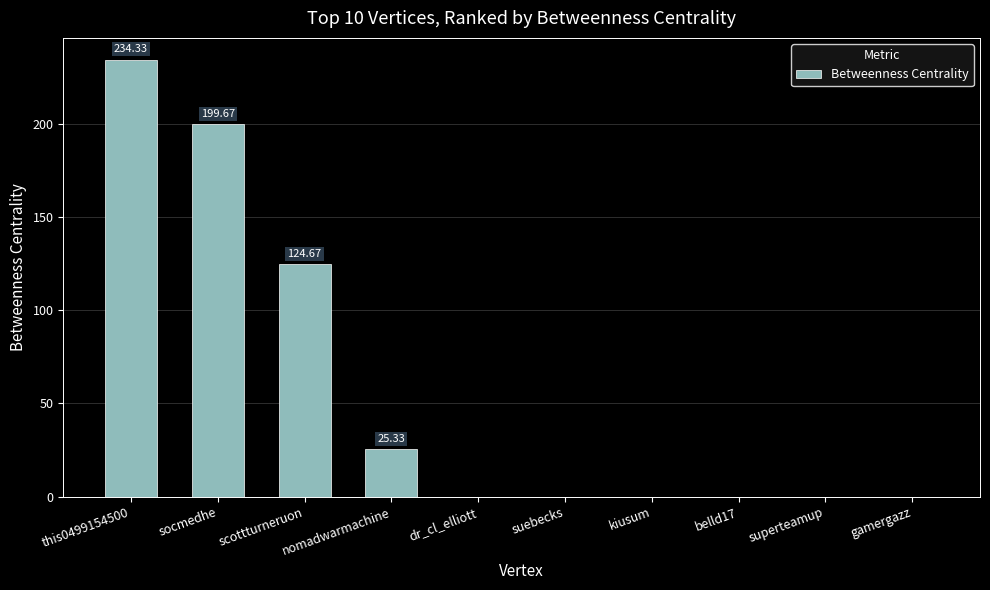

What is the change in value from this0499154500 to superteamup?

-234.3